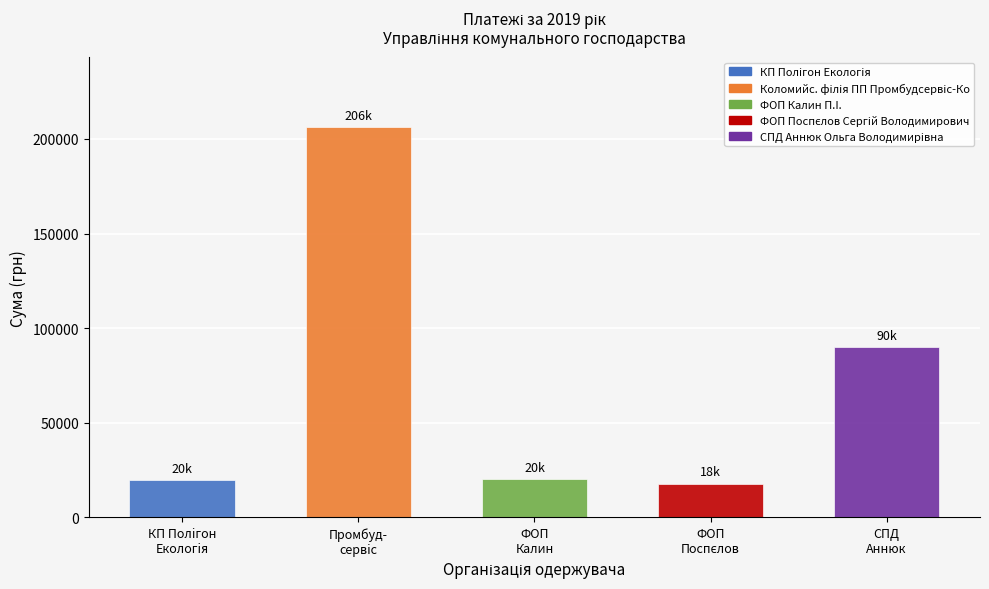

How many distinct data groups are displayed?

1